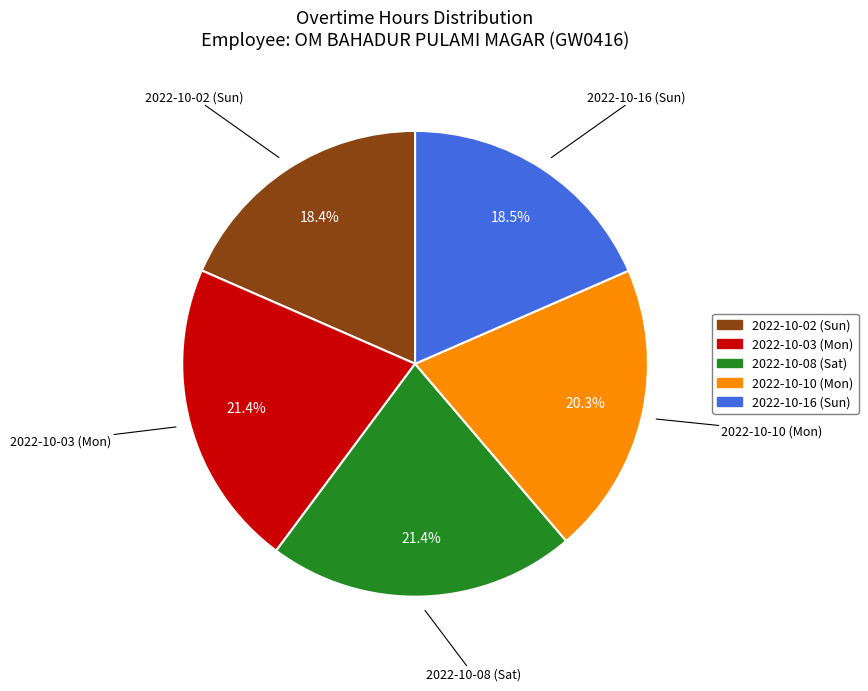

Count the number of slices in the pie.

5